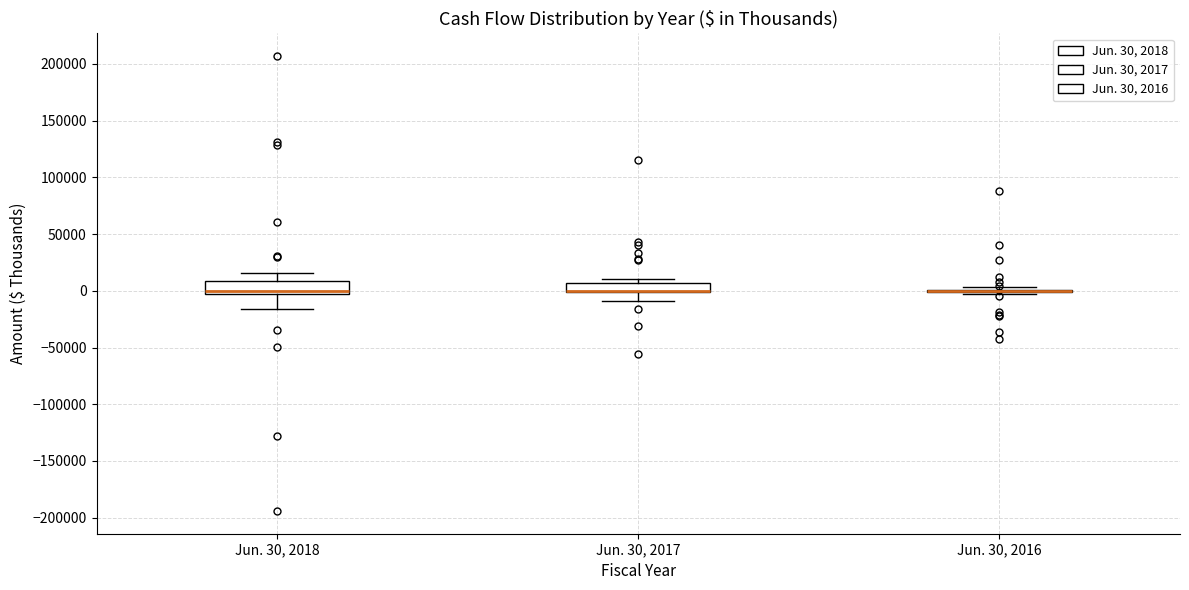

Reading left to right, read every box against the y-axis: the position of its median line, the range the box covers, and the ends of its whiskers. The values are not printed on the chart, so give them approximately, as read against the axis.

Jun. 30, 2018: median 0 (just above the box's lower edge), box 0 to 10000, whiskers -15000 to 15000
Jun. 30, 2017: median 0 (drawn on the box's lower edge), box 0 to 5000, whiskers -10000 to 10000
Jun. 30, 2016: box collapsed to a line at 0, whiskers -5000 to 5000